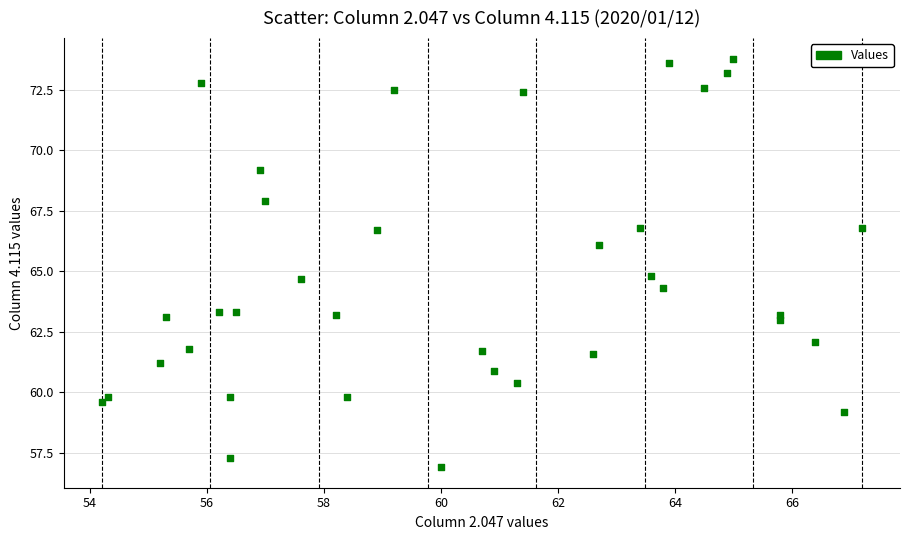

What is the range of X values (max minus min)?

13.0